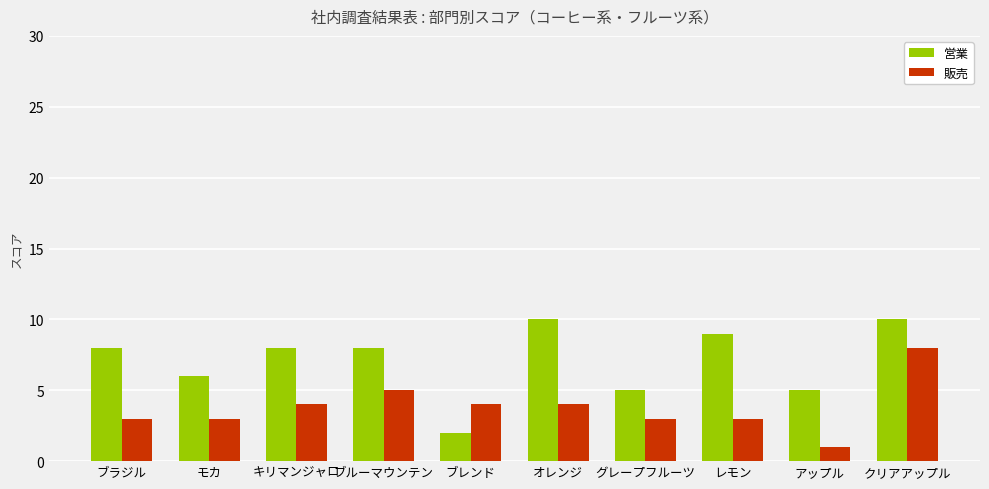

Between レモン and クリアアップル, which series saw the biggest shift?

販売